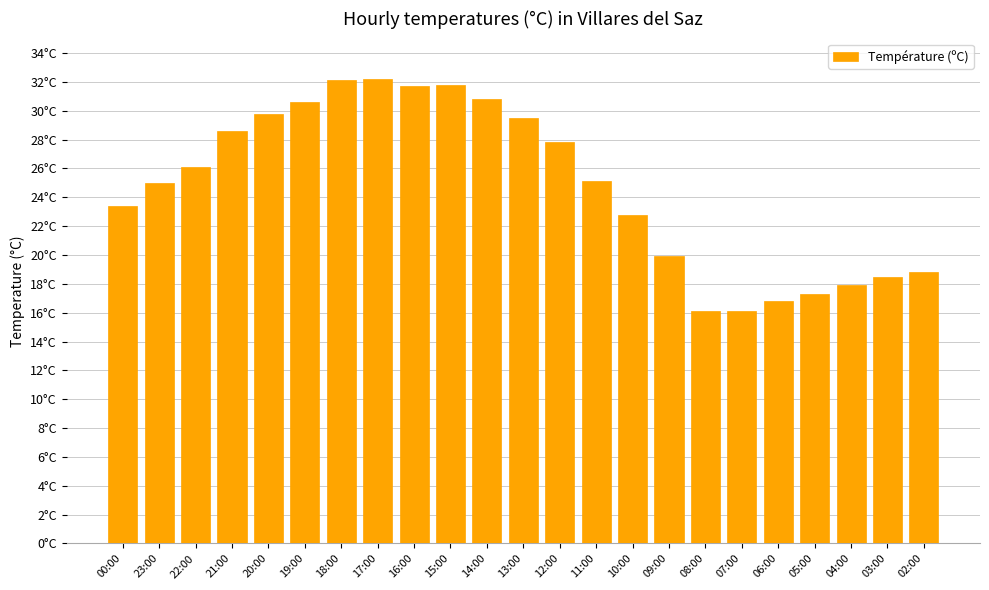

Approximately how many times larger is the value at 16:00 compared to 05:00?

1.8